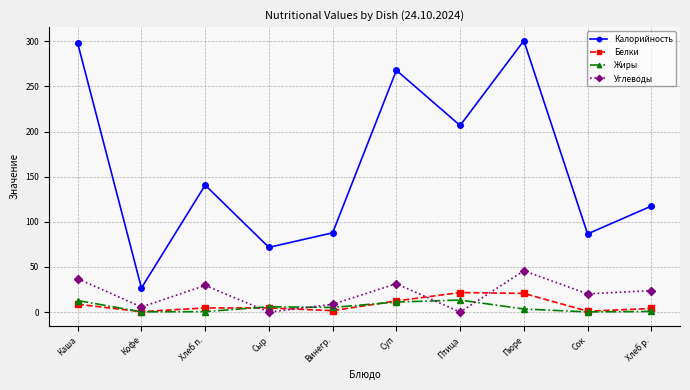

Where do Углеводы and Жиры first cross each other?

Хлеб п. and Сыр